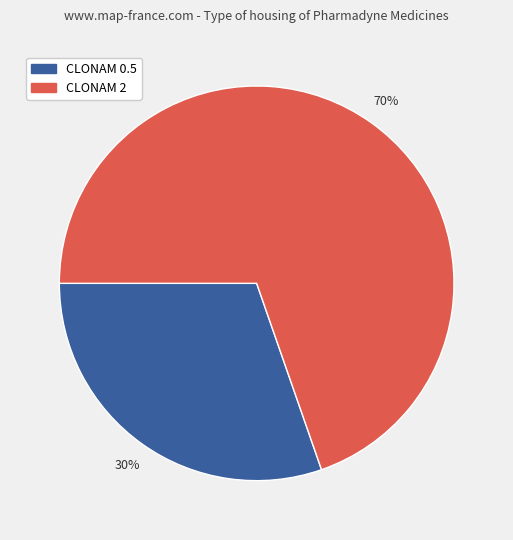

To the nearest percent, what percentage of the pie is CLONAM 2?

70%